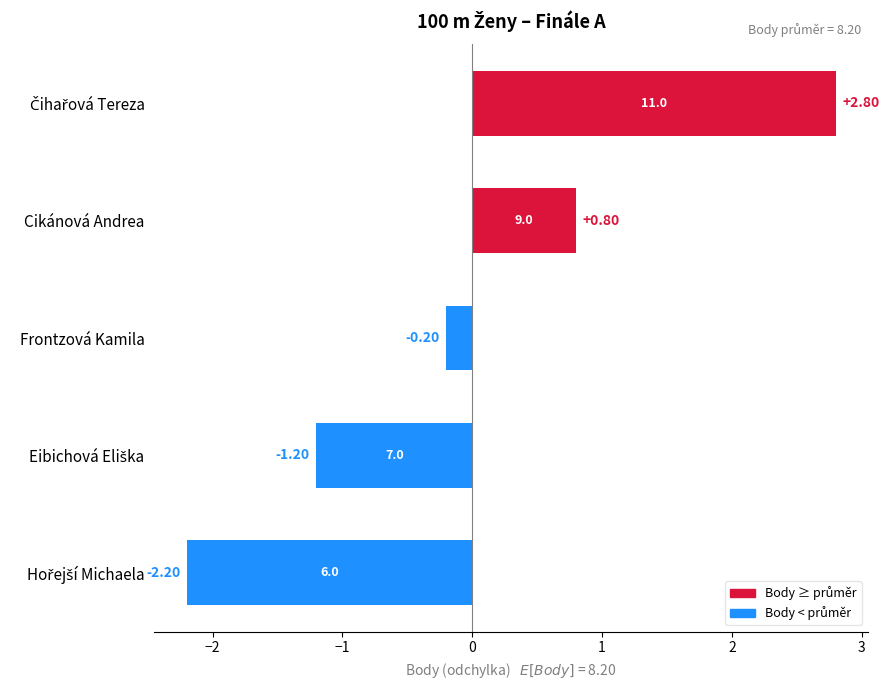

What is the label of the 3rd bar from the bottom?

Frontzová Kamila